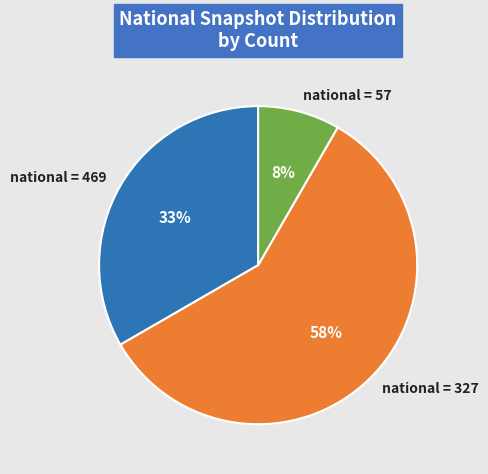

To the nearest percent, what is the average slice percentage?

33%